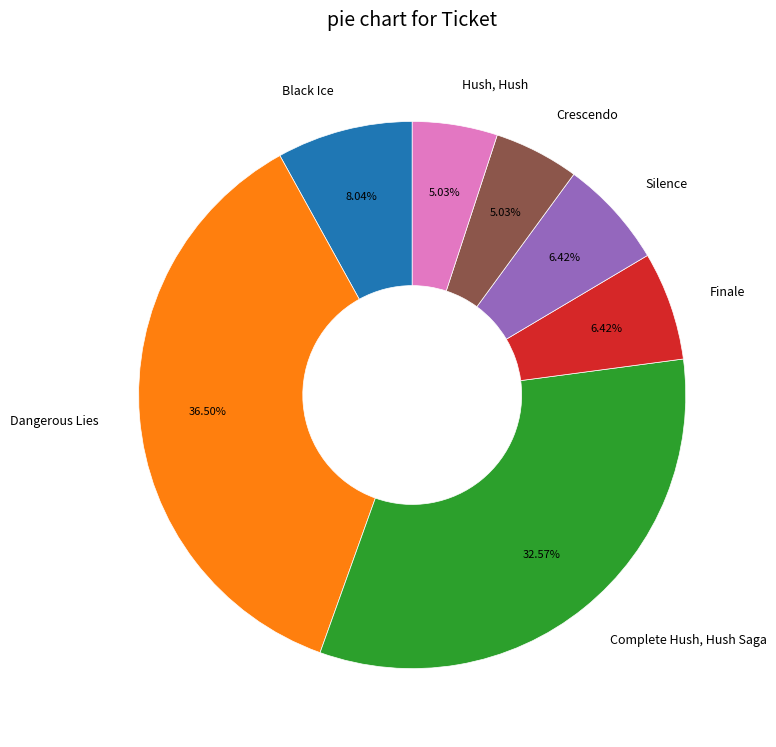

How many slices are in this pie chart?

7